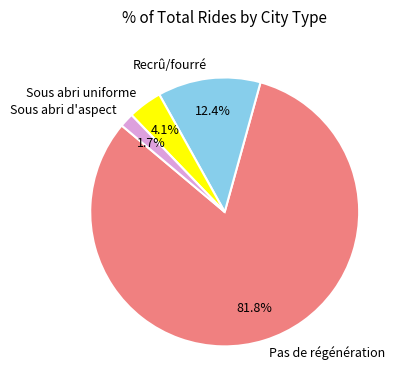

What is the majority slice?

Pas de régénération